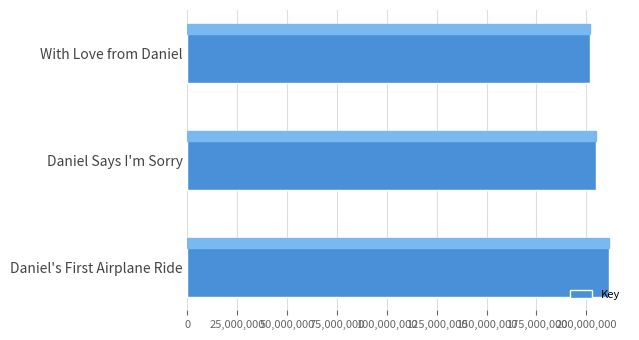

What is the ratio of the value at Daniel's First Airplane Ride to the value at With Love from Daniel?

1.0